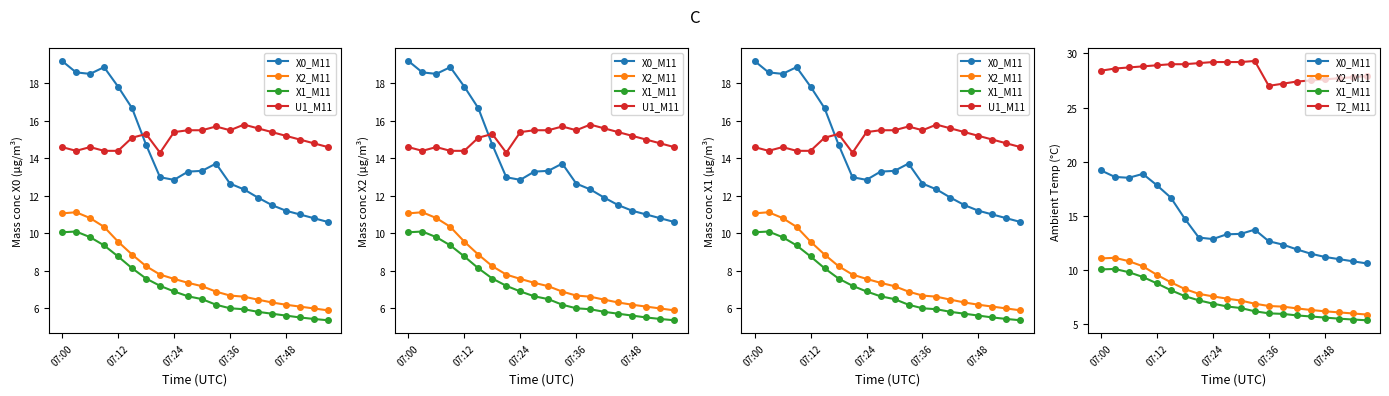

In T2_M11, how many points are higher than both neighbors (excluding endpoints)?

1